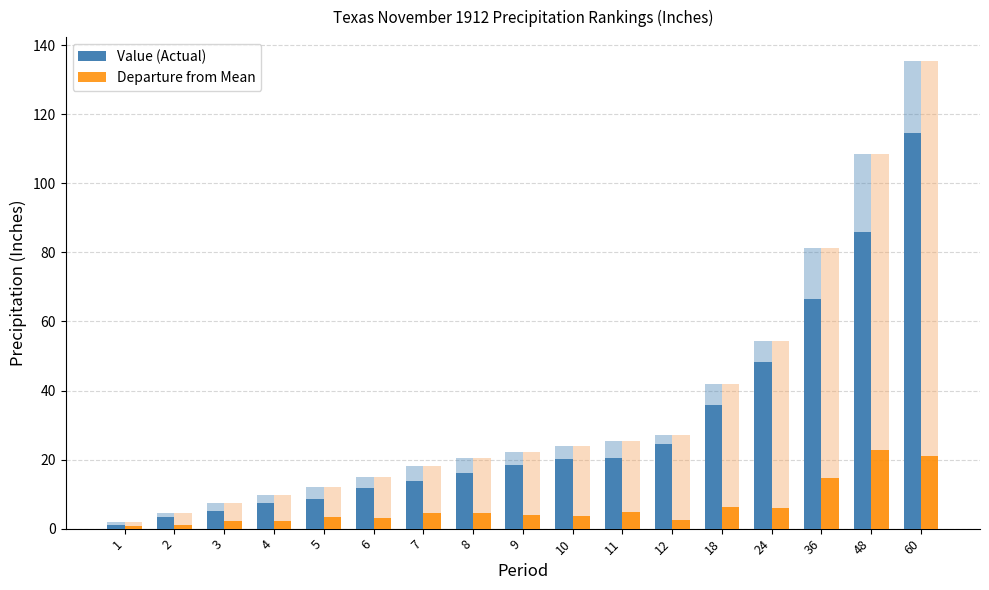

What is the total value across all series at 4?

19.3